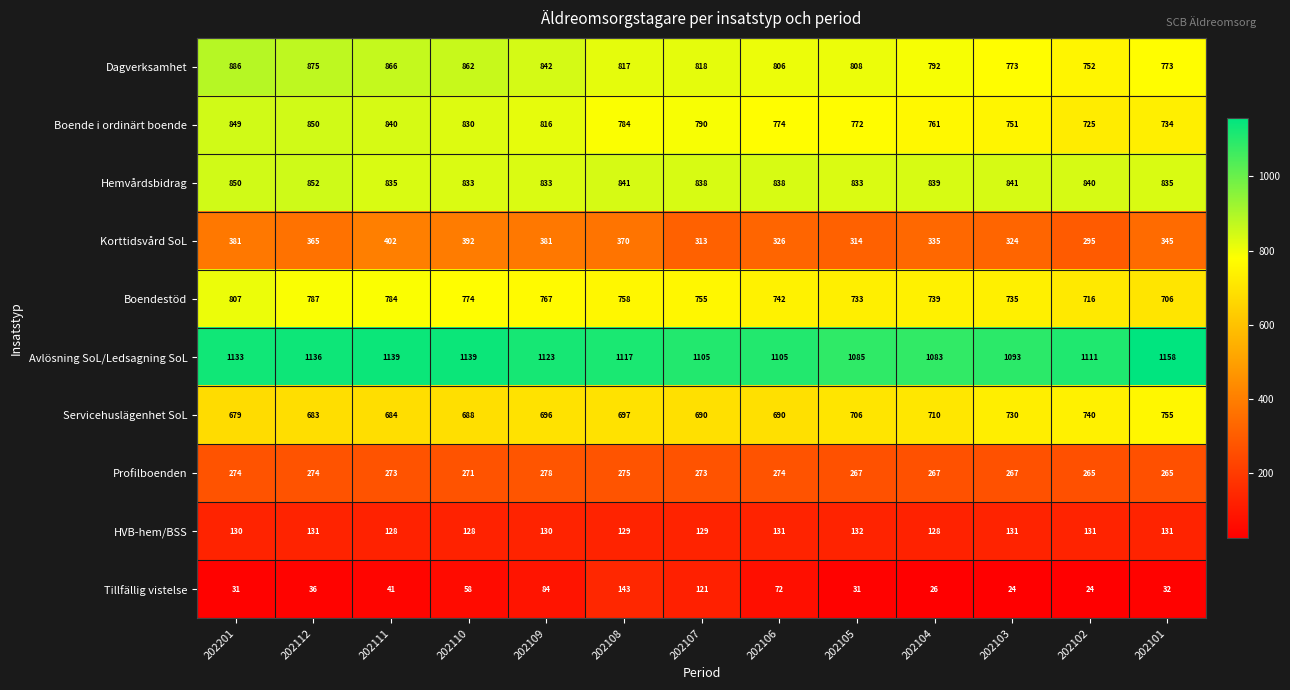

What is the approximate value of Boende i ordinärt boende at 202101, to the nearest 5?

735